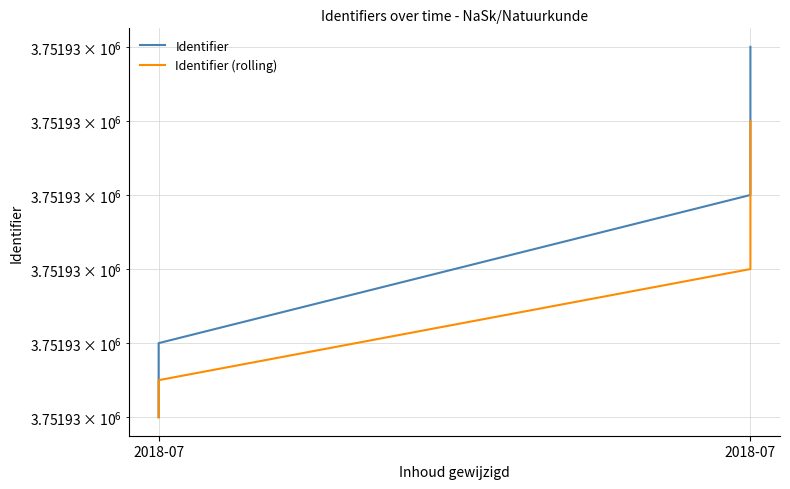

How many lines are shown in the chart?

2